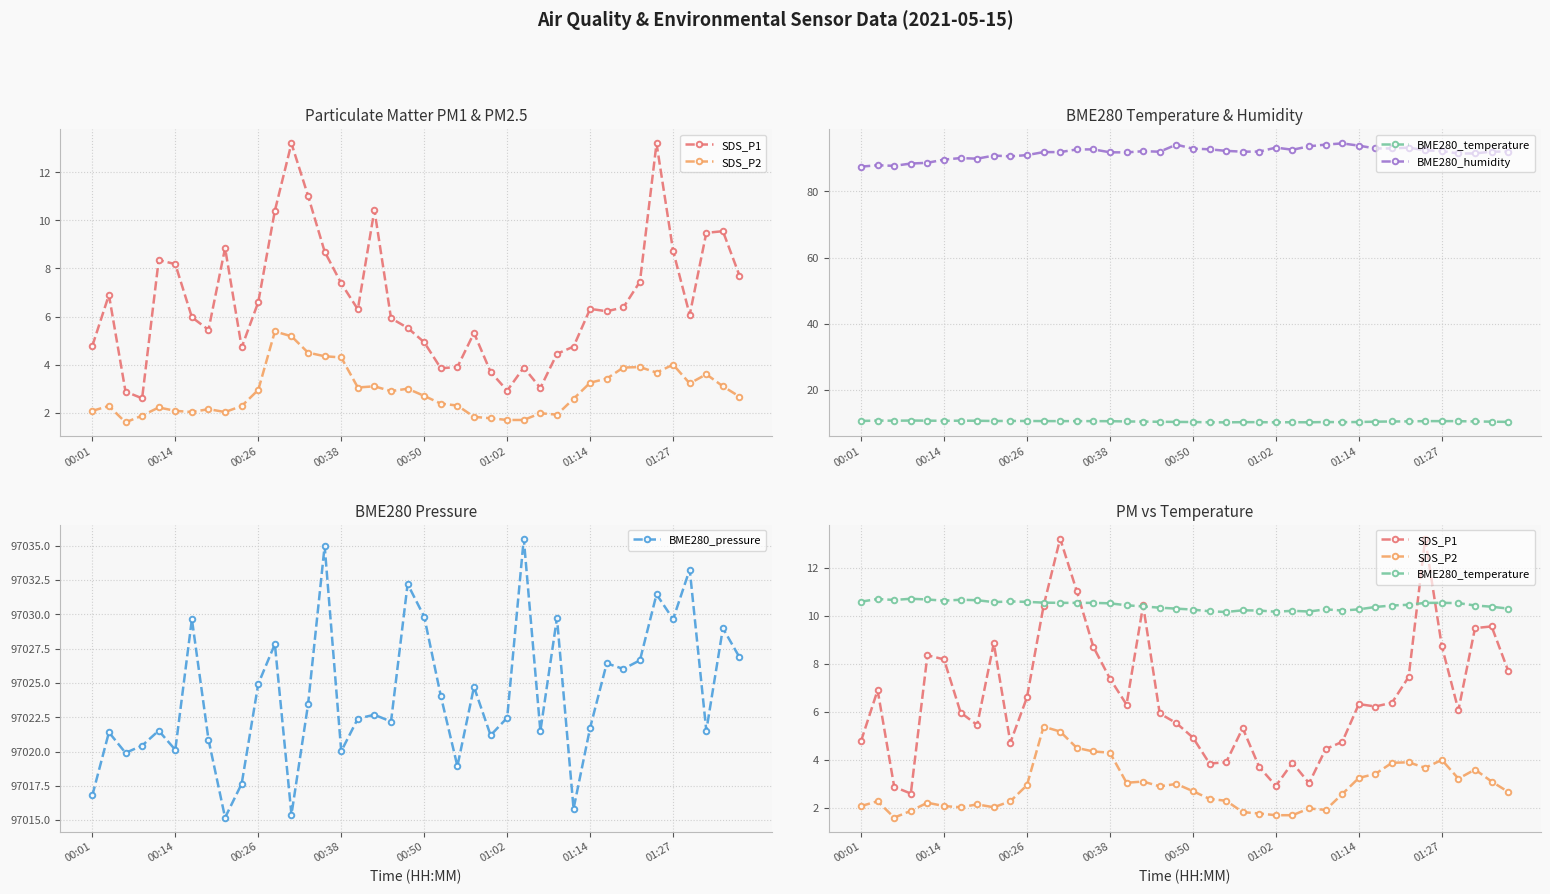

Which series has the largest total across all categories?

BME280_pressure